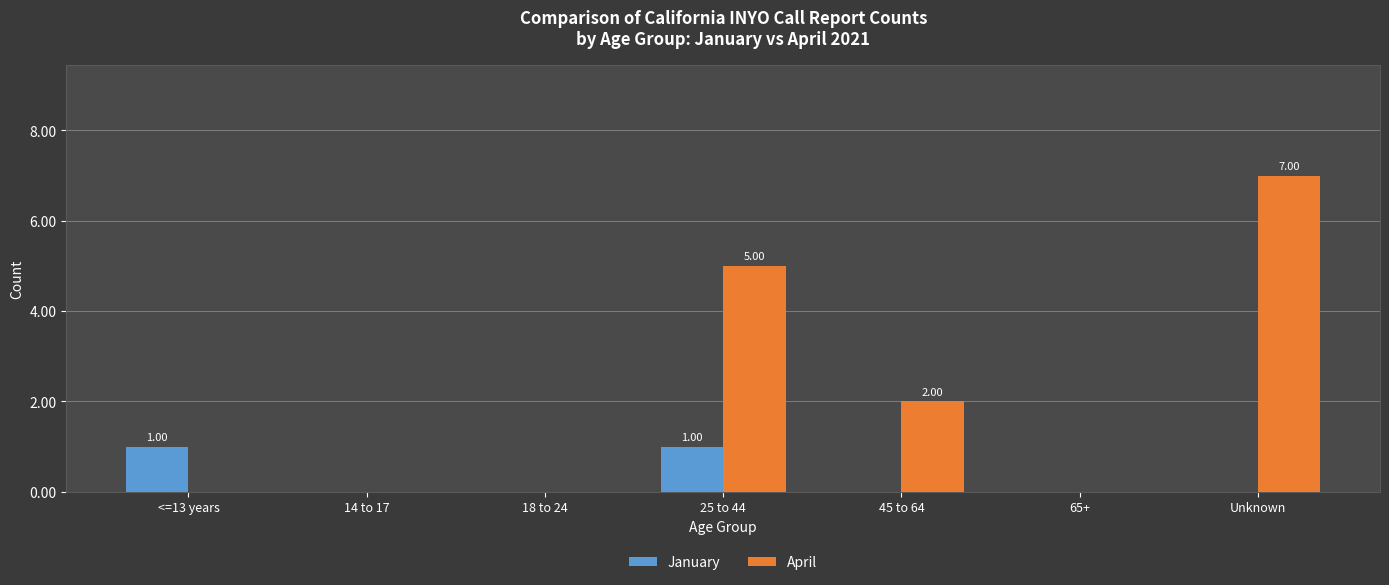

Between 45 to 64 and 65+, which series saw the biggest shift?

April